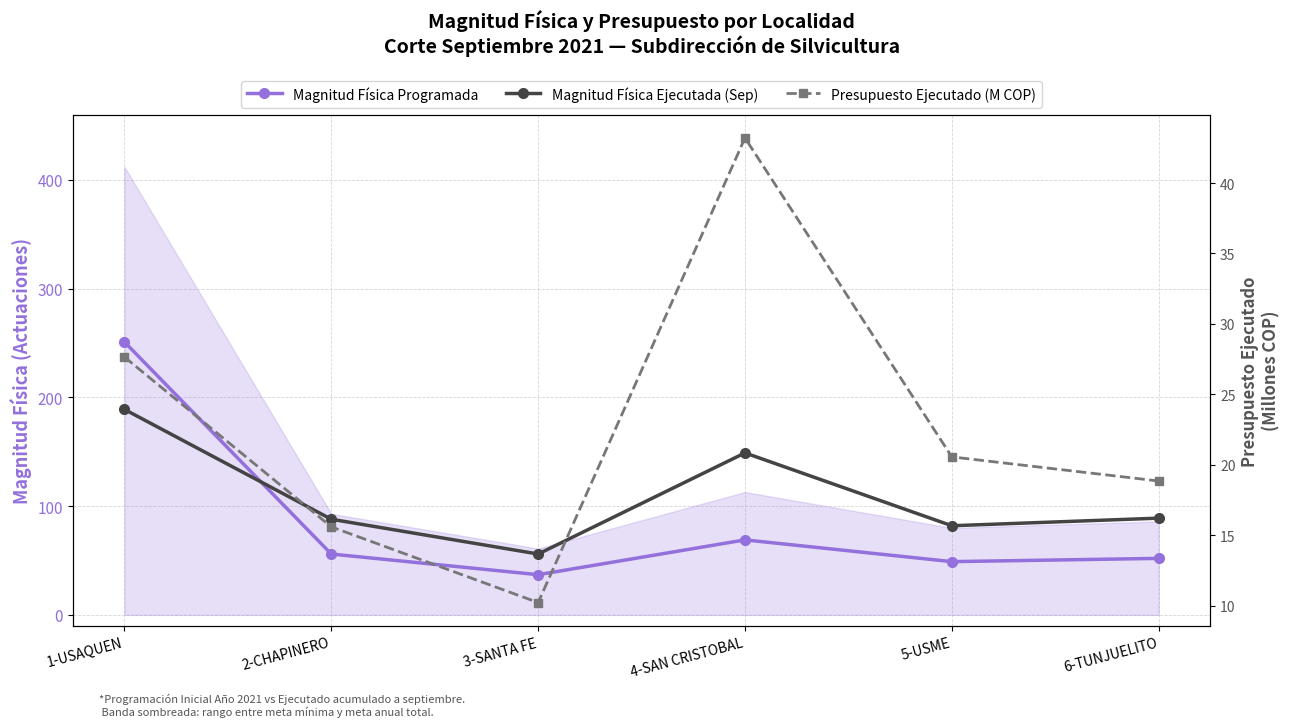

How many lines are shown in the chart?

3